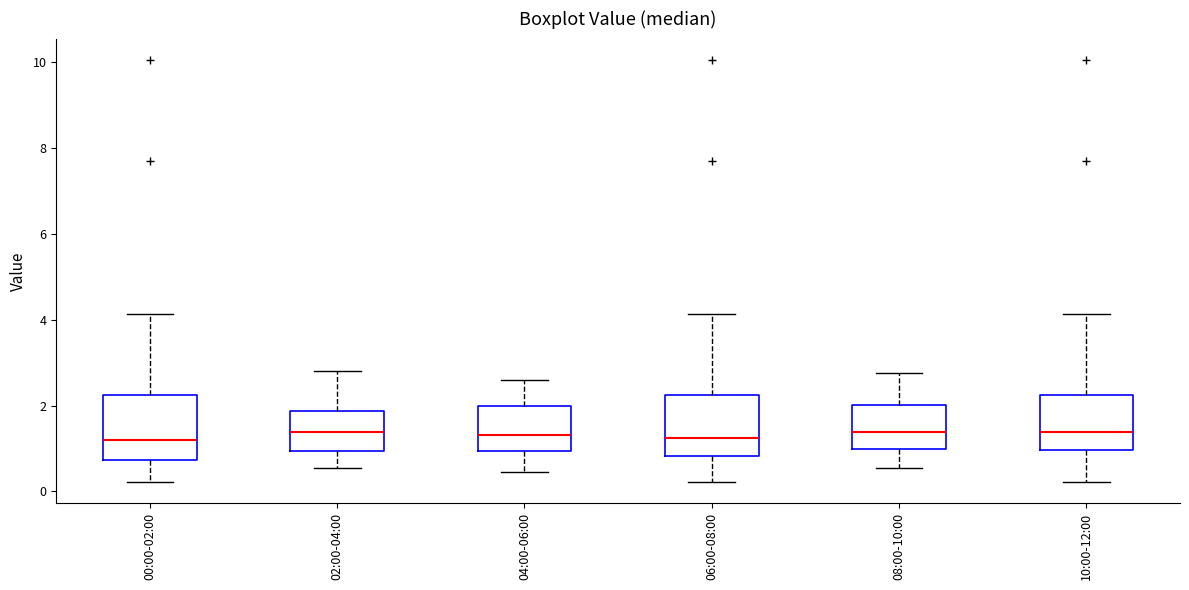

Reading left to right, read every box against the y-axis: the position of its median line, the range the box covers, and the ends of its whiskers. The values are not printed on the chart, so give them approximately, as read against the axis.

00:00-02:00: median 1.2, box 0.8 to 2.2, whiskers 0.2 to 4.2
02:00-04:00: median 1.4, box 1.0 to 1.8, whiskers 0.6 to 2.8
04:00-06:00: median 1.4, box 1.0 to 2.0, whiskers 0.4 to 2.6
06:00-08:00: median 1.2, box 0.8 to 2.2, whiskers 0.2 to 4.2
08:00-10:00: median 1.4, box 1.0 to 2.0, whiskers 0.6 to 2.8
10:00-12:00: median 1.4, box 1.0 to 2.2, whiskers 0.2 to 4.2